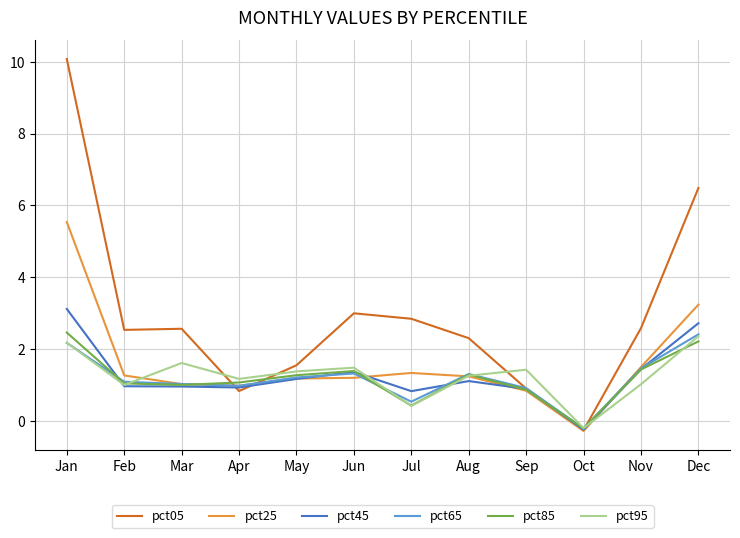

At which label does pct65 reach its peak?

Dec